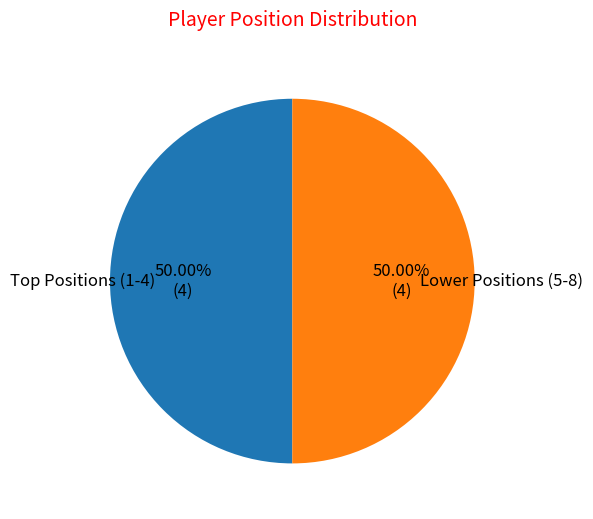

How many slices are in this pie chart?

2